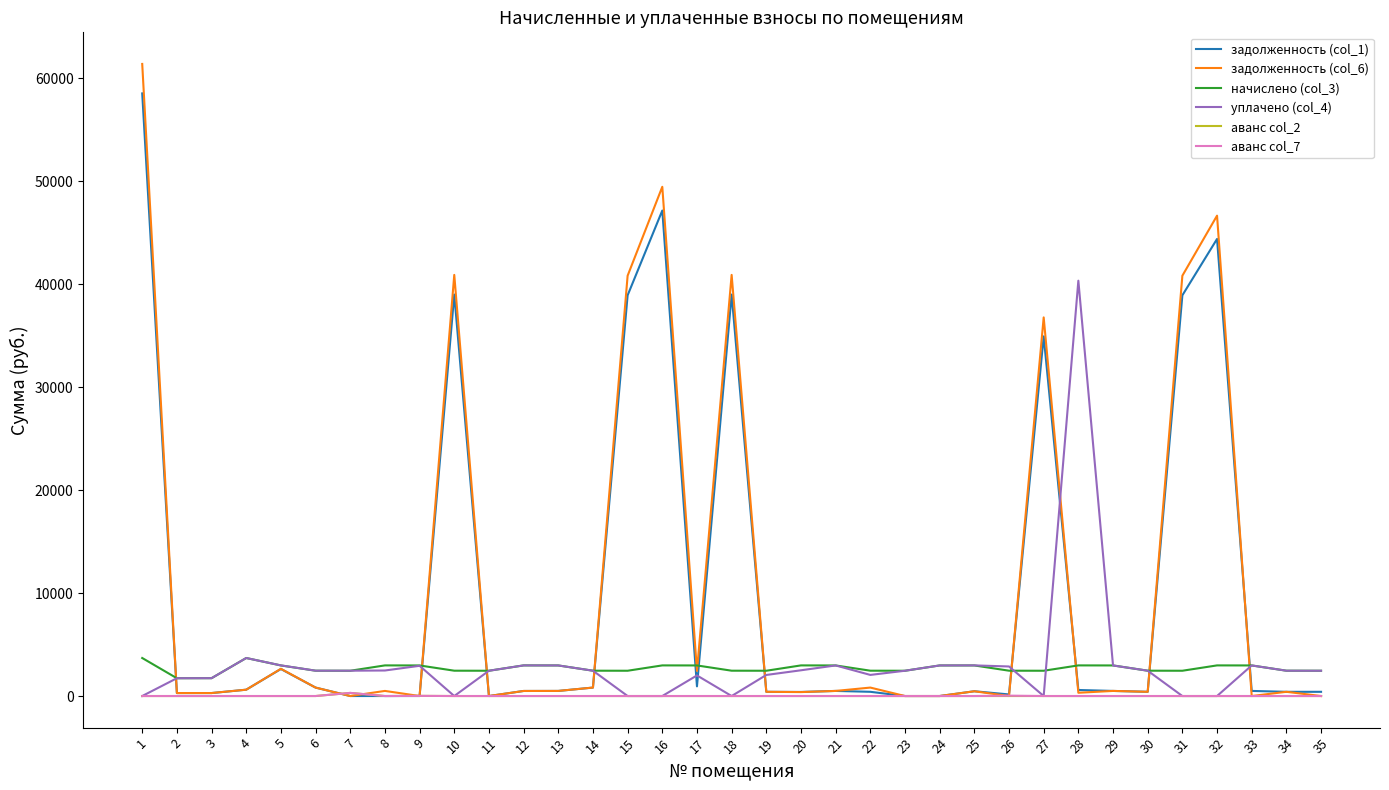

True or false: начислено (col_3) and аванс col_7 cross at least once.

False